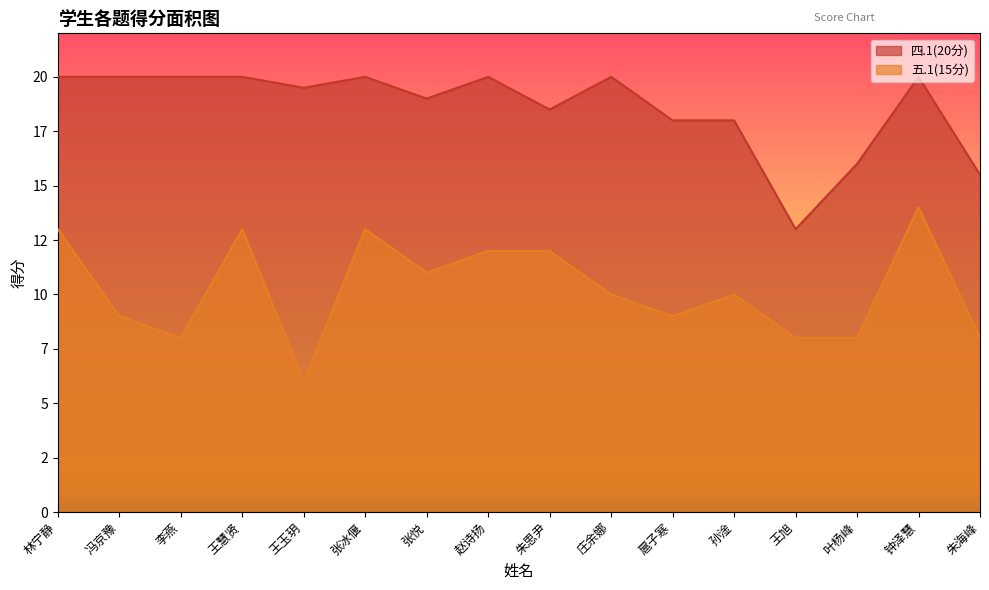

True or false: 四.1(20分) and 五.1(15分) intersect in this chart.

False